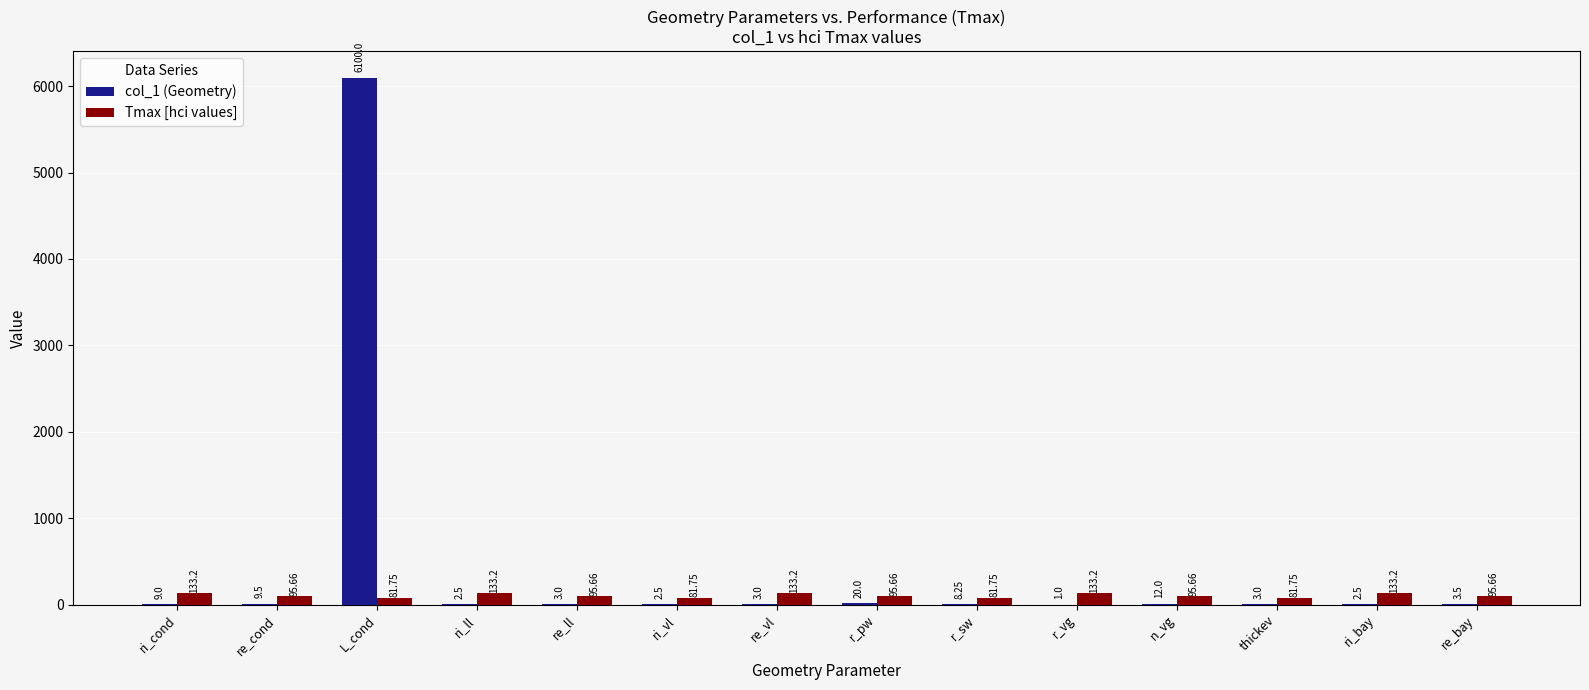

How many data points does each series have?

14